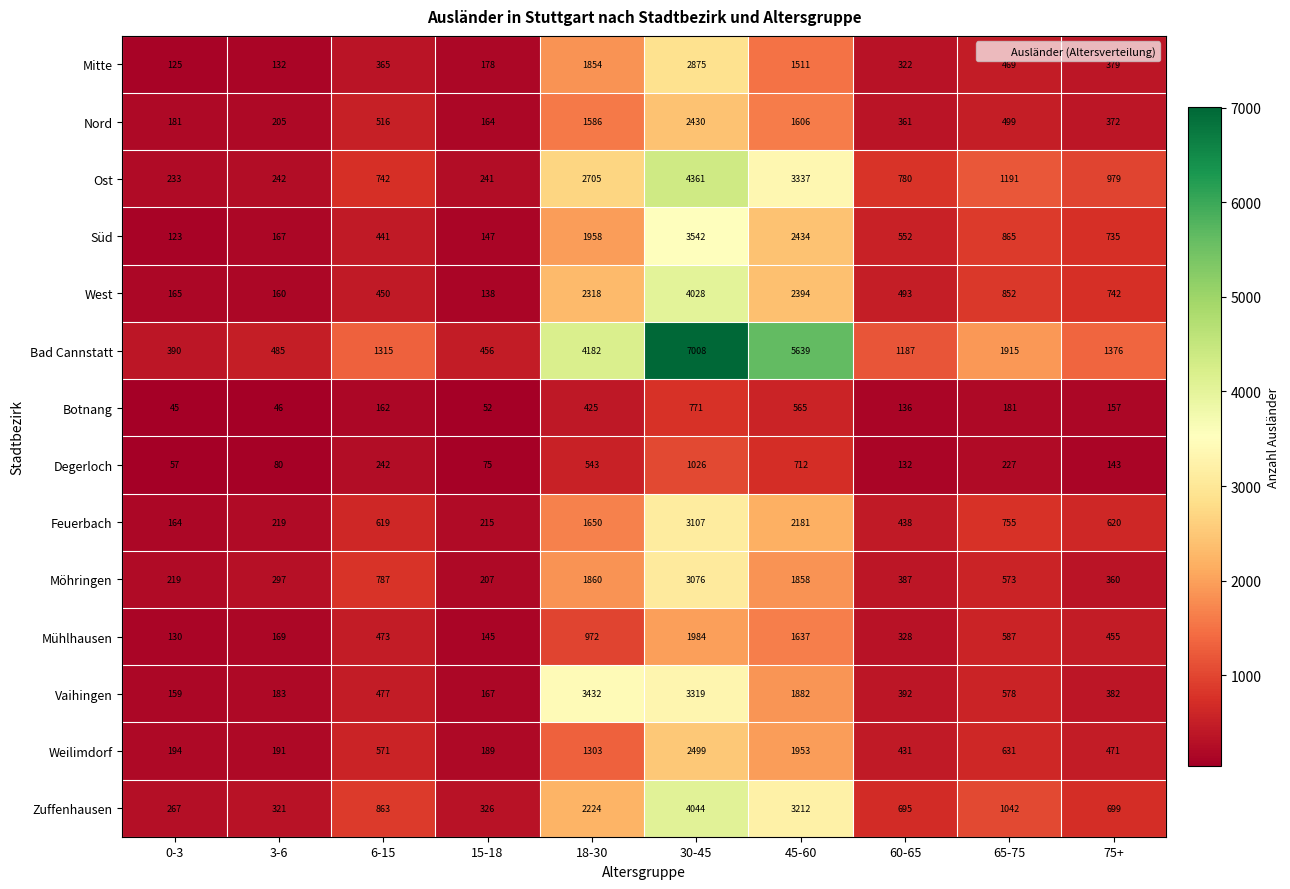

What is the minimum value for Botnang?

45